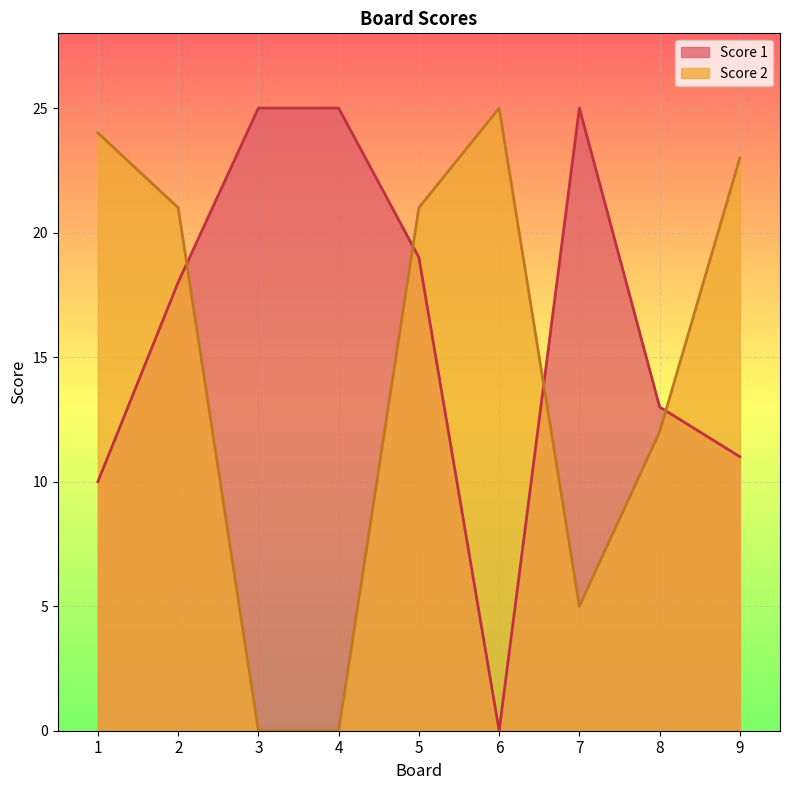

Between which two adjacent categories do Score 1 and Score 2 first intersect?

2 and 3